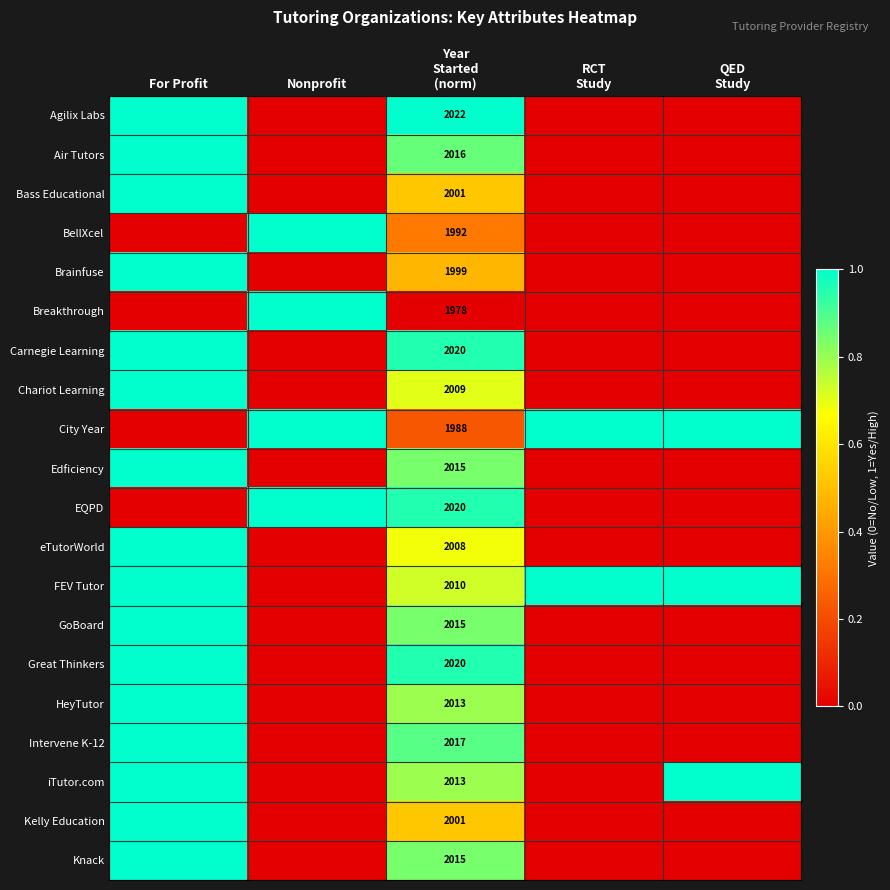

What is the spread (max minus min) of values at Nonprofit?

1.0